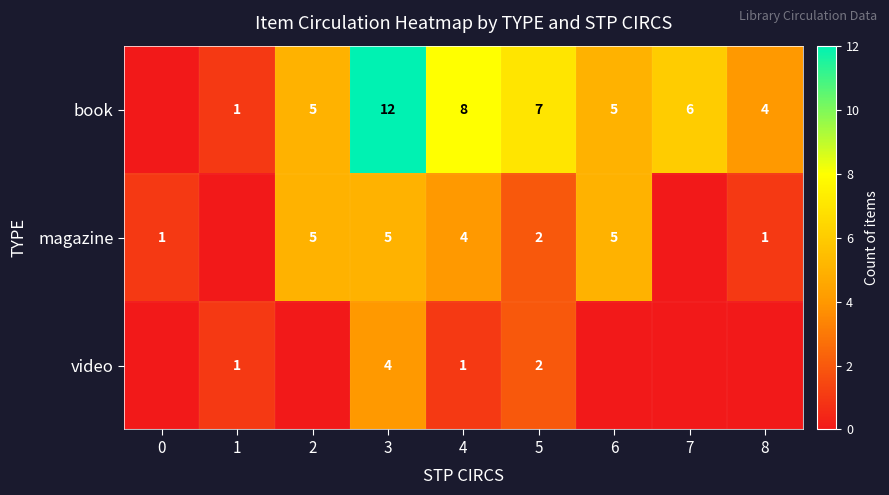

Is the value of book at 4 greater than the value of video at 5?

Yes